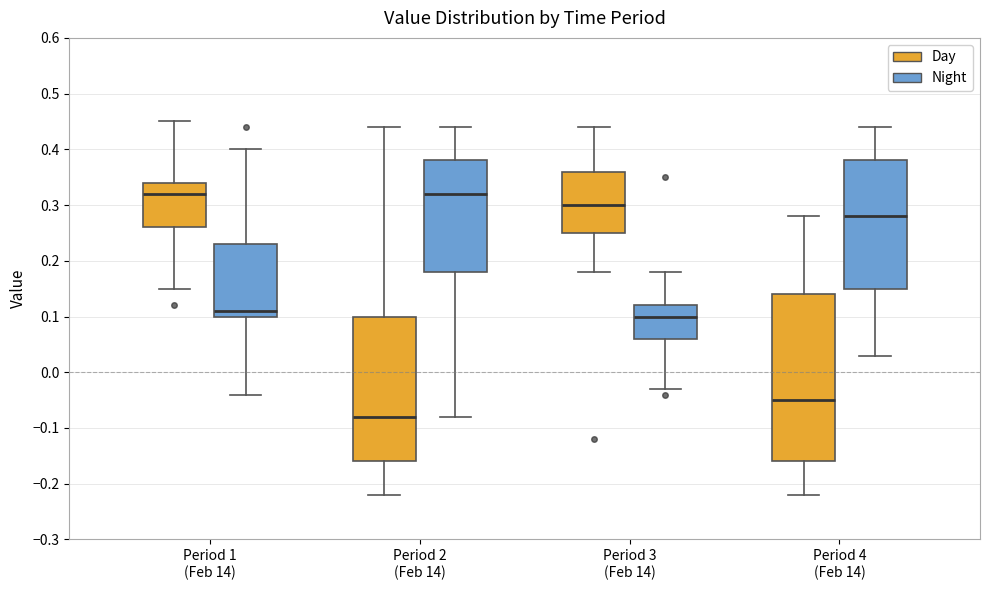

Reading left to right, transcribe this box plot: for each box, give where its median line is, the range the box spans, and where its two whiskers end, as read against the y-axis. The values are not printed on the chart, so give them approximately, as read against the axis.

Period 1 (Feb 14) (Day): median 0.32, box 0.26 to 0.34, whiskers 0.15 to 0.45
Period 1 (Feb 14) (Night): median 0.11, box 0.10 to 0.23, whiskers -0.04 to 0.40
Period 2 (Feb 14) (Day): median -0.08, box -0.16 to 0.10, whiskers -0.22 to 0.44
Period 2 (Feb 14) (Night): median 0.32, box 0.18 to 0.38, whiskers -0.08 to 0.44
Period 3 (Feb 14) (Day): median 0.30, box 0.25 to 0.36, whiskers 0.18 to 0.44
Period 3 (Feb 14) (Night): median 0.10, box 0.06 to 0.12, whiskers -0.03 to 0.18
Period 4 (Feb 14) (Day): median -0.05, box -0.16 to 0.14, whiskers -0.22 to 0.28
Period 4 (Feb 14) (Night): median 0.28, box 0.15 to 0.38, whiskers 0.03 to 0.44